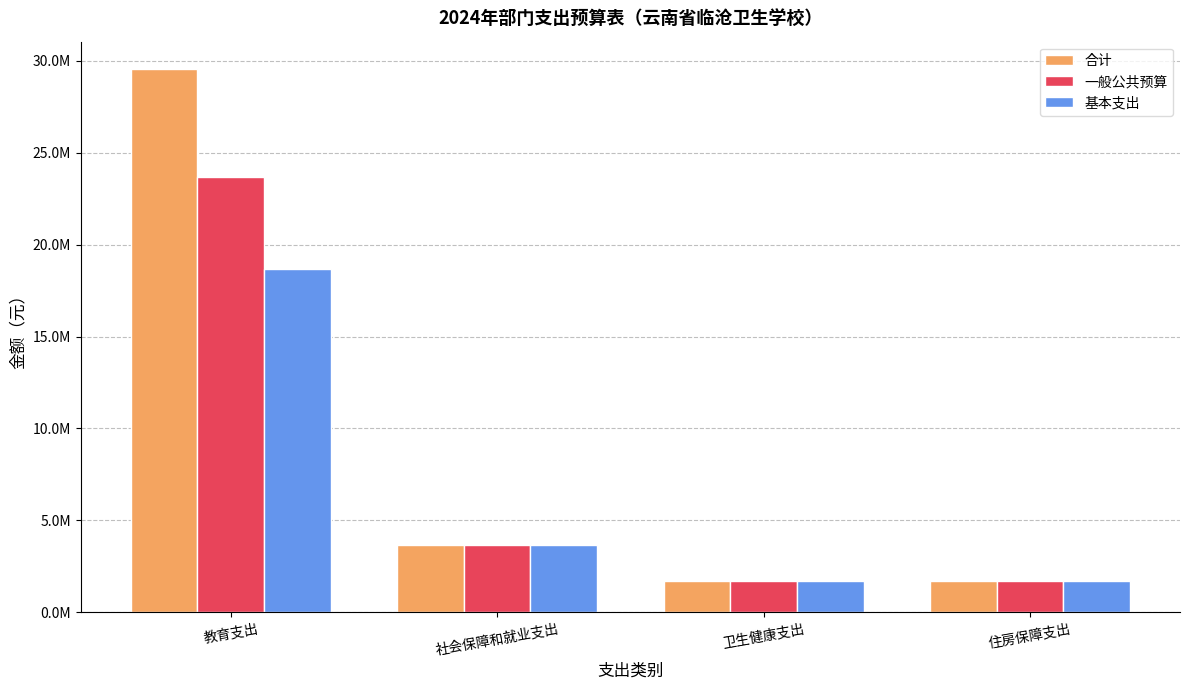

Reading left to right, extract all data points from this chart.

合计: 29567935.1	3668240.8	1674322.8	1685545.9
一般公共预算: 23667935.1	3668240.8	1674322.8	1685545.9
基本支出: 18687935.1	3668240.8	1674322.8	1685545.9